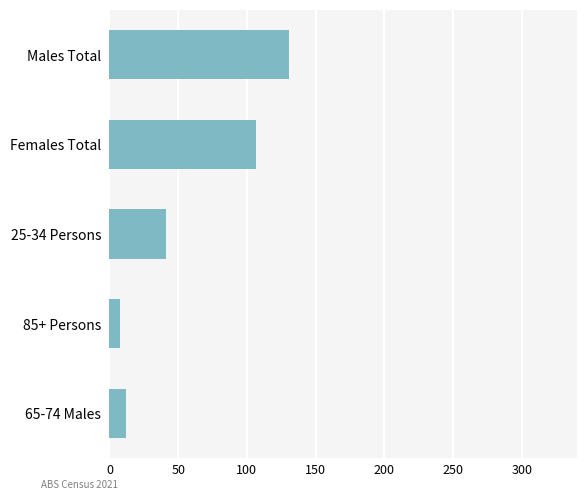

Reading top to bottom, extract all data points from this chart.

Males Total=131	Females Total=107	25-34 Persons=41	85+ Persons=8	65-74 Males=12